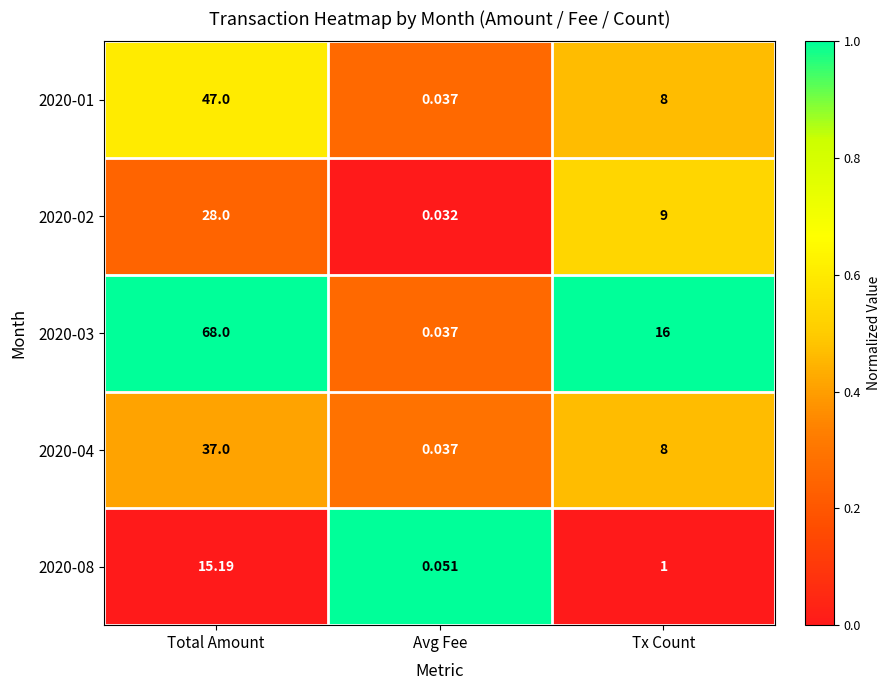

Where does the 2020-01 series first go above 8?

Total Amount